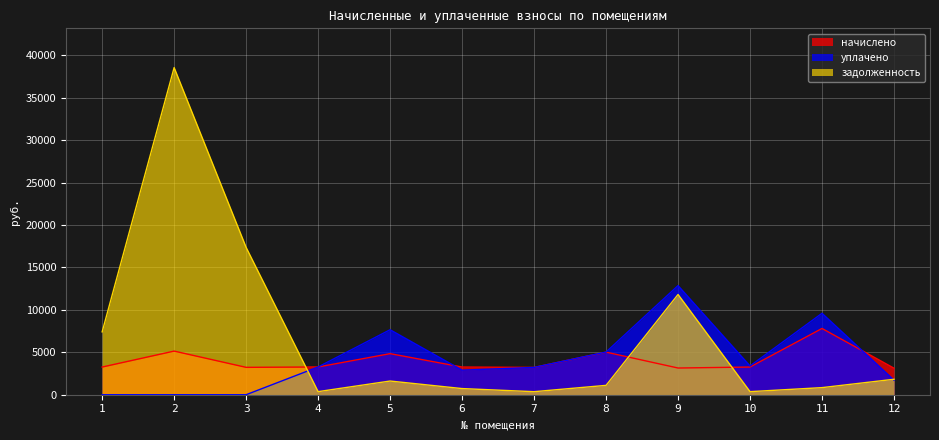

What is the sum of all уплачено values?

49637.4